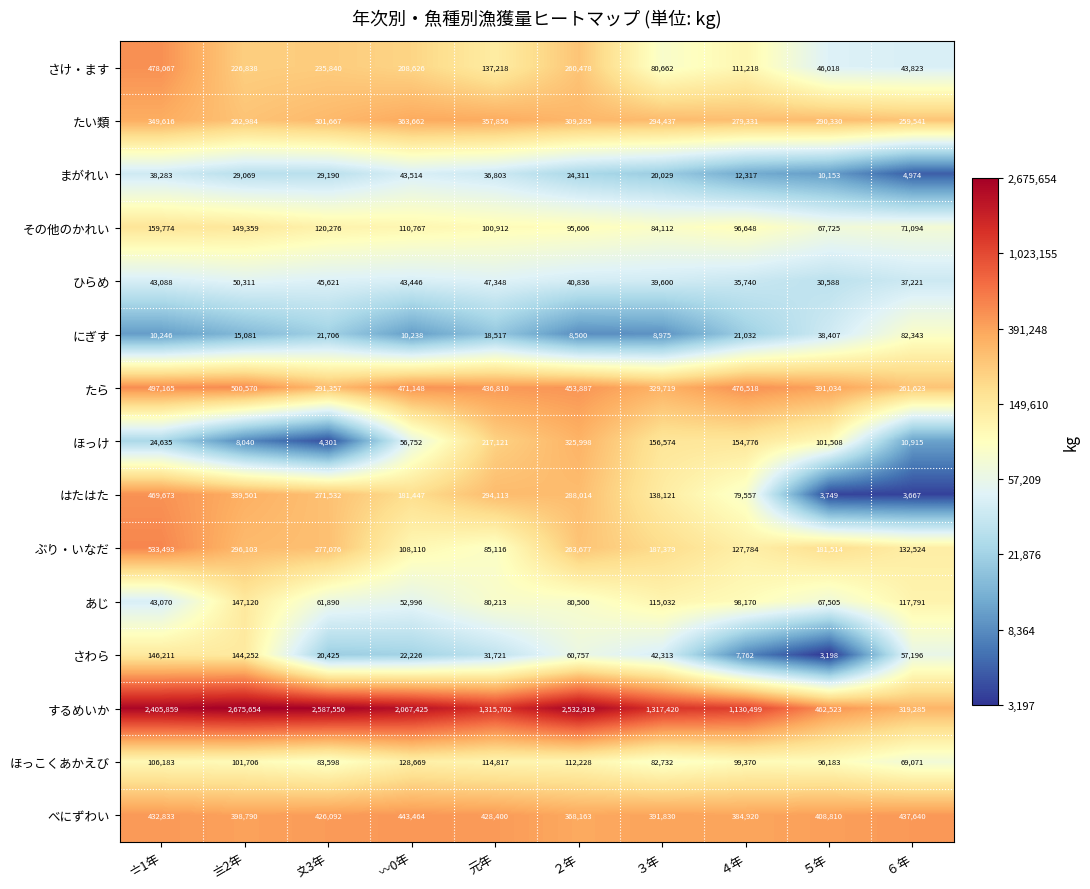

The value of さわら at ２年 is 60757. True or false?

True